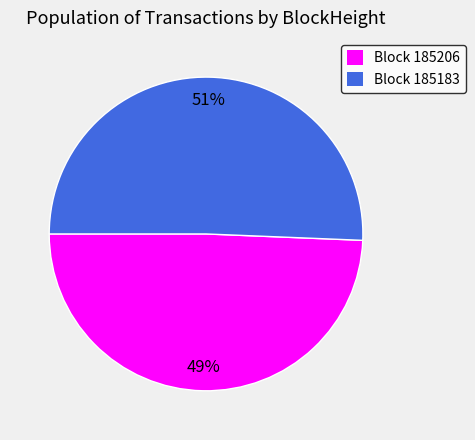

Between Block 185206 and Block 185183, which is larger?

Block 185183